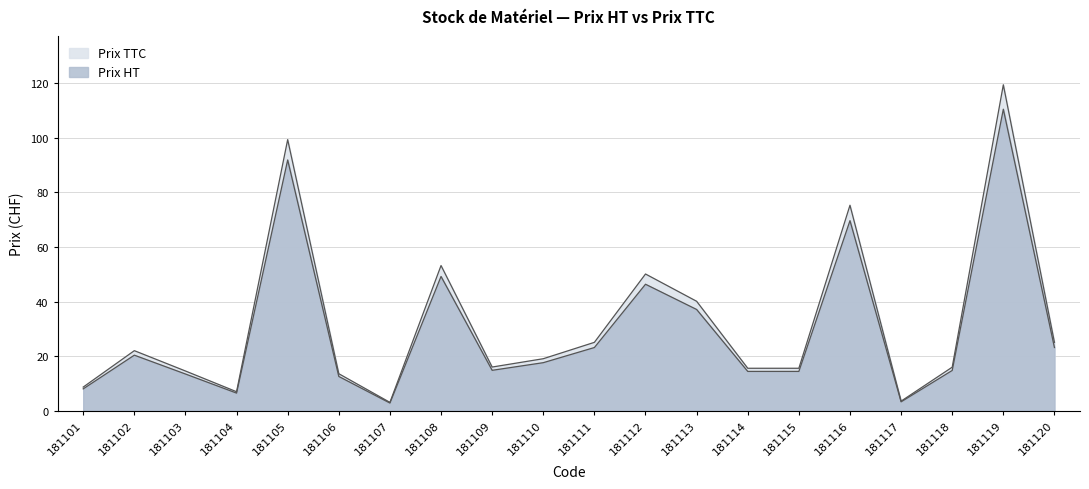

At how many categories does at least one series exceed 77?

2